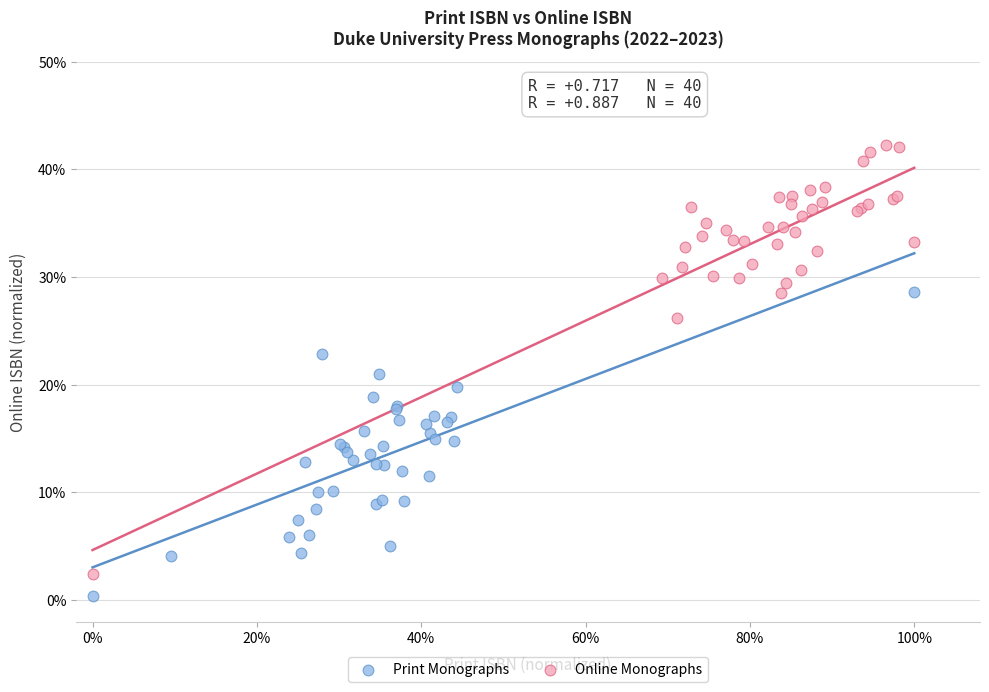

Which series contains the lowest Y value?

Print Monographs